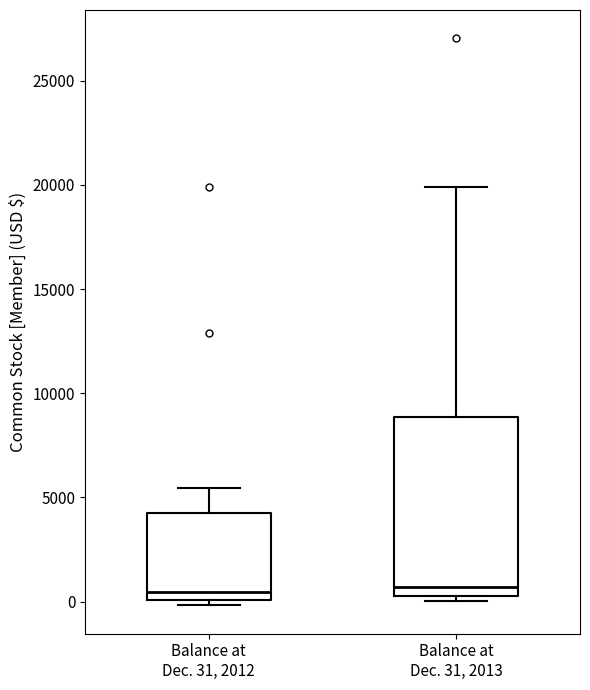

Where does the upper whisker of the box for Balance at Dec. 31, 2013 end on the y-axis? The values are not printed on the chart, so give them approximately, as read against the axis.

20000